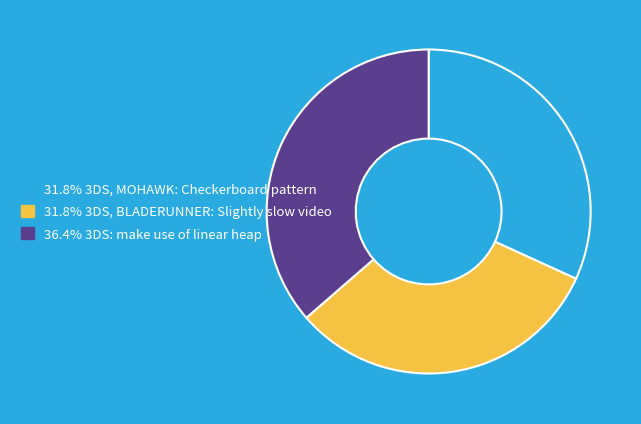

Do 36.4% 3DS: make use of linear heap and 31.8% 3DS, MOHAWK: Checkerboard pattern together represent more than half of the pie?

Yes